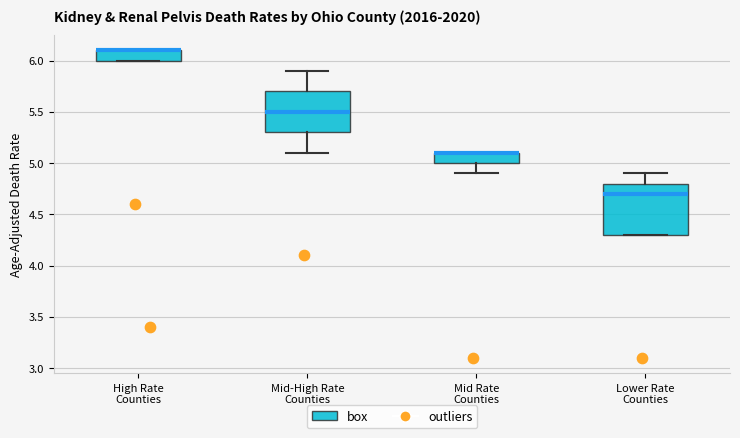

Which box is the tallest, from its lower edge to its upper edge?

Lower Rate Counties